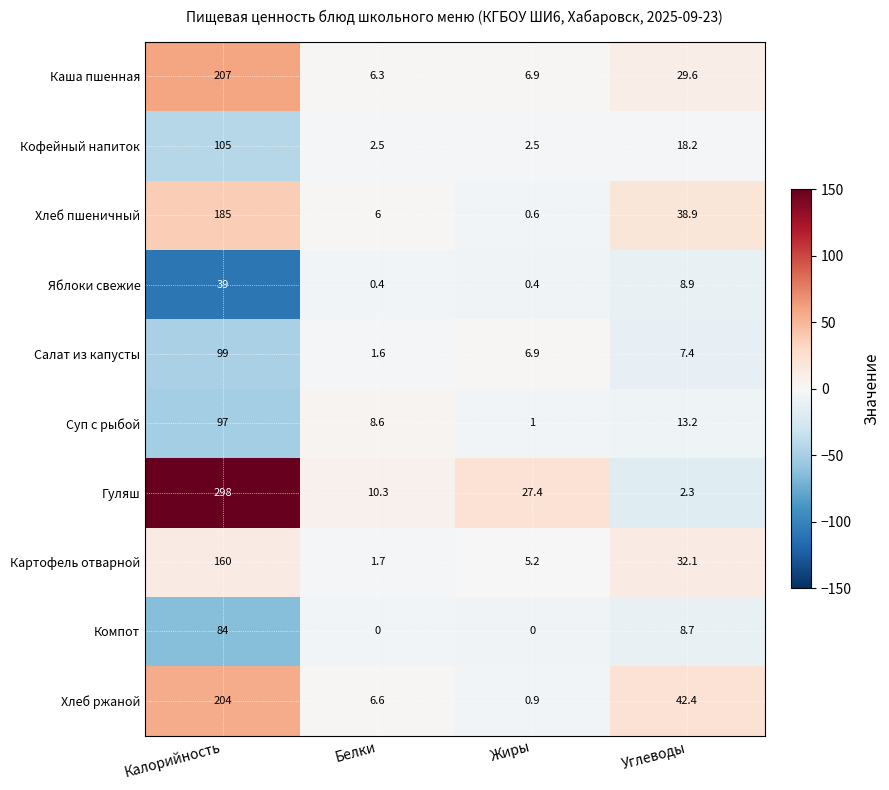

At Углеводы, list the series in order from largest to smallest.

Хлеб ржаной, Хлеб пшеничный, Картофель отварной, Каша пшенная, Кофейный напиток, Суп с рыбой, Яблоки свежие, Компот, Салат из капусты, Гуляш